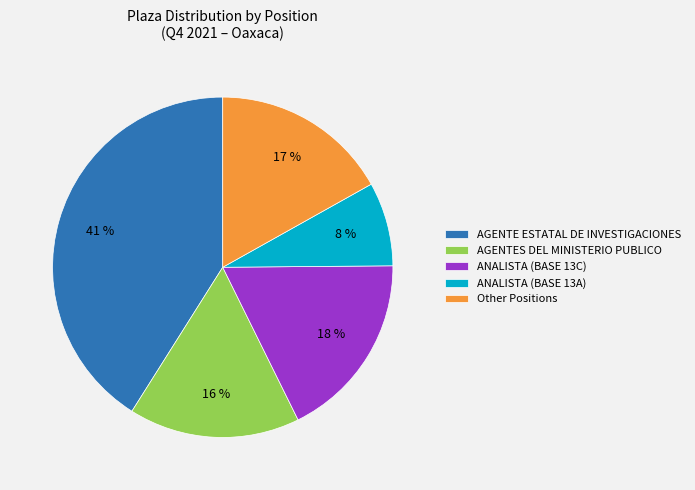

How many segments does this pie chart have?

5